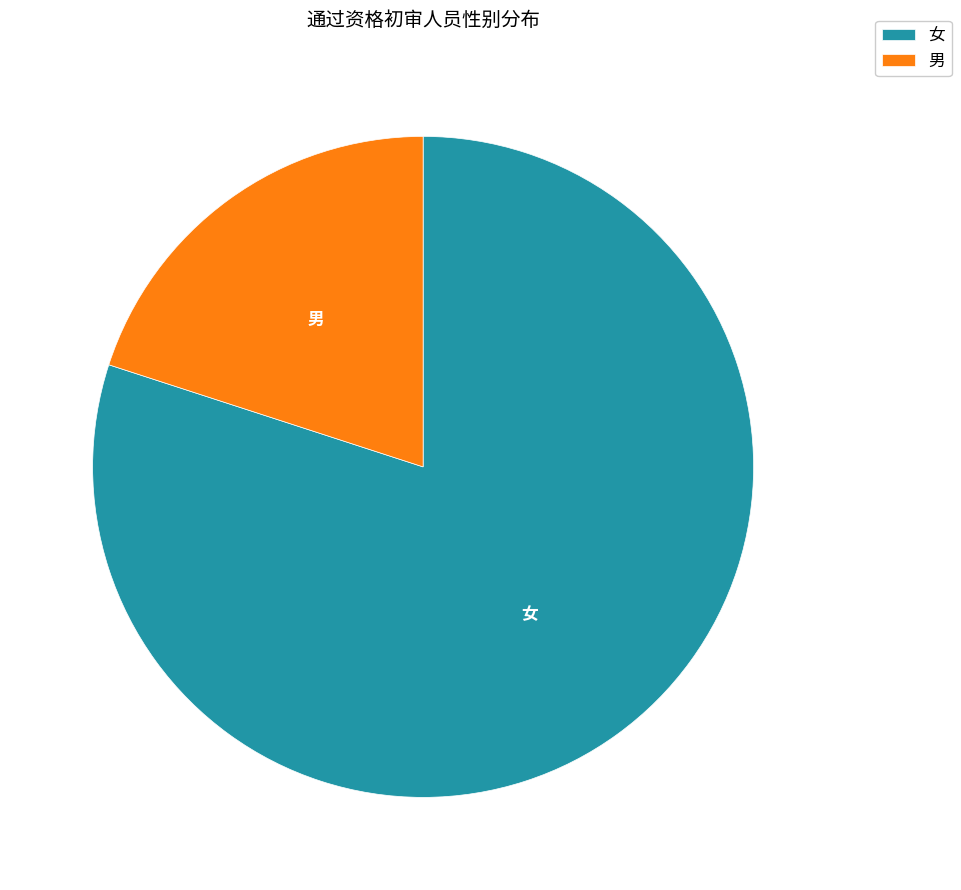

Rank the categories by value from lowest to highest.

男, 女